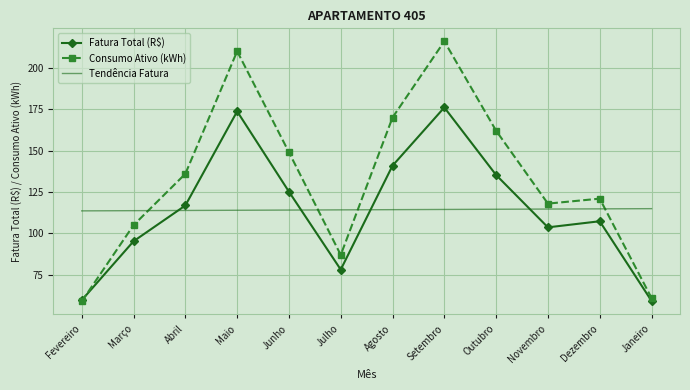

What is the difference between the maximum and second lowest values in the Fatura Total (R$) series?

116.4